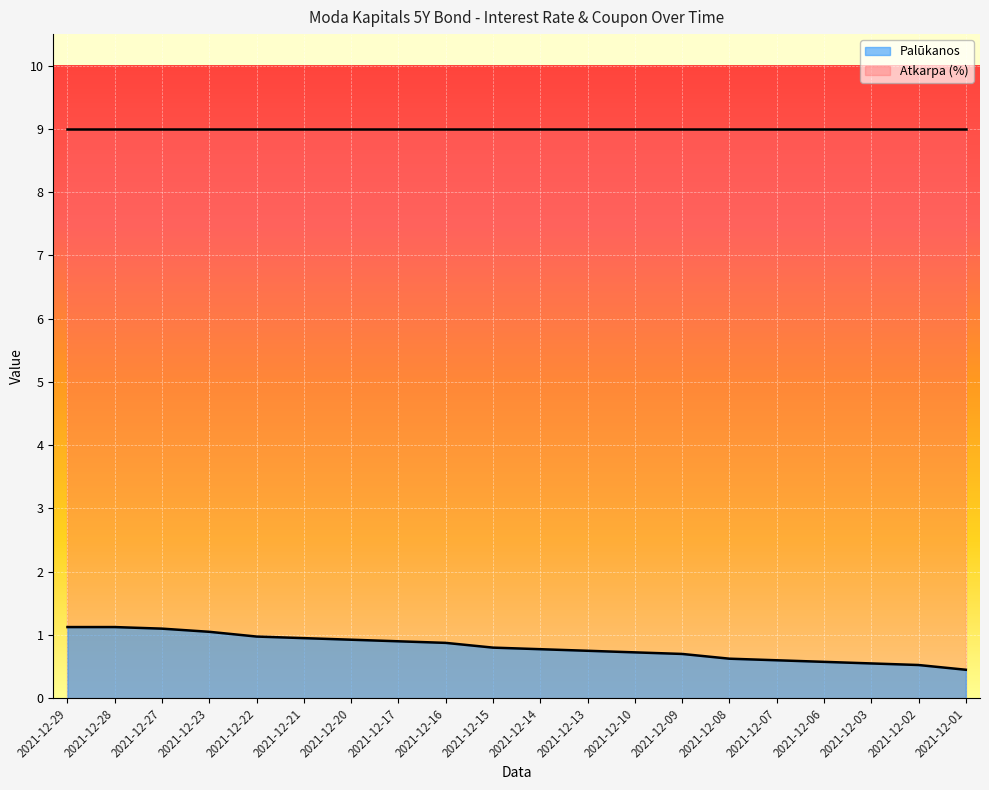

Reading left to right, list all the values displayed in this chart.

1.1	1.1	1.1	1.1	1.0	0.9	0.9	0.9	0.9	0.8	0.8	0.8	0.7	0.7	0.6	0.6	0.6	0.6	0.5	0.5